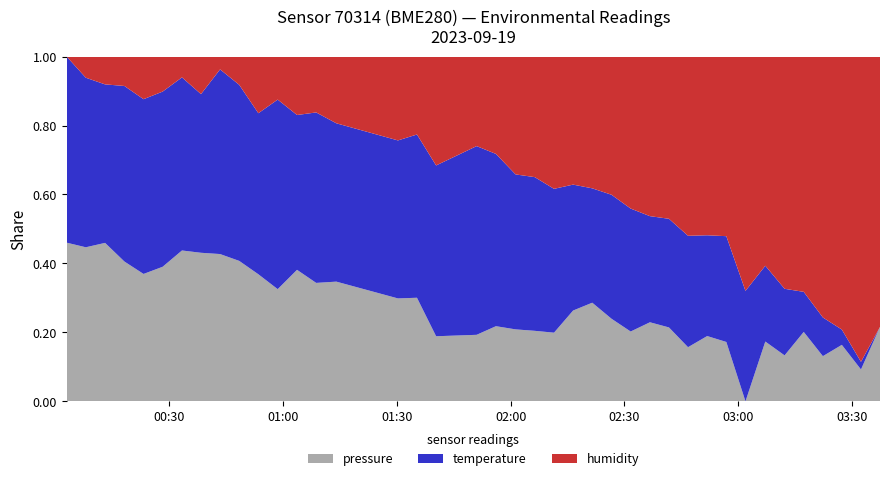

Reading left to right, transcribe all the data shown in this chart.

pressure: 2023-09-19T00:02:54=99266.5	2023-09-19T00:07:57=99268.3	2023-09-19T00:13:02=99274.5	2023-09-19T00:18:08=99261.3	2023-09-19T00:23:11=99257.8	2023-09-19T00:28:13=99258.8	2023-09-19T00:33:19=99261.6	2023-09-19T00:38:20=99266.0	2023-09-19T00:43:22=99258.1	2023-09-19T00:48:25=99258.1	2023-09-19T00:53:28=99255.6	2023-09-19T00:58:34=99246.8	2023-09-19T01:03:40=99258.3	2023-09-19T01:08:43=99250.4	2023-09-19T01:14:02=99253.1	2023-09-19T01:30:17=99249.4	2023-09-19T01:35:18=99247.0	2023-09-19T01:40:21=99236.3	2023-09-19T01:51:02=99234.7	2023-09-19T01:56:08=99237.5	2023-09-19T02:01:19=99236.1	2023-09-19T02:06:22=99235.2	2023-09-19T02:11:27=99234.6	2023-09-19T02:16:29=99240.8	2023-09-19T02:21:32=99243.7	2023-09-19T02:26:37=99238.4	2023-09-19T02:31:40=99235.7	2023-09-19T02:36:45=99238.5	2023-09-19T02:41:46=99236.0	2023-09-19T02:46:48=99231.5	2023-09-19T02:51:51=99233.5	2023-09-19T02:56:54=99232.5	2023-09-19T03:01:57=99220.3	2023-09-19T03:07:11=99232.1	2023-09-19T03:12:16=99228.8	2023-09-19T03:17:19=99234.4	2023-09-19T03:22:22=99228.2	2023-09-19T03:27:22=99230.3	2023-09-19T03:32:25=99226.0	2023-09-19T03:37:26=99235.0
temperature: 2023-09-19T00:02:54=21.7	2023-09-19T00:07:57=21.6	2023-09-19T00:13:02=21.7	2023-09-19T00:18:08=21.6	2023-09-19T00:23:11=21.6	2023-09-19T00:28:13=21.6	2023-09-19T00:33:19=21.6	2023-09-19T00:38:20=21.6	2023-09-19T00:43:22=21.6	2023-09-19T00:48:25=21.6	2023-09-19T00:53:28=21.6	2023-09-19T00:58:34=21.6	2023-09-19T01:03:40=21.6	2023-09-19T01:08:43=21.6	2023-09-19T01:14:02=21.6	2023-09-19T01:30:17=21.6	2023-09-19T01:35:18=21.6	2023-09-19T01:40:21=21.6	2023-09-19T01:51:02=21.6	2023-09-19T01:56:08=21.6	2023-09-19T02:01:19=21.5	2023-09-19T02:06:22=21.5	2023-09-19T02:11:27=21.5	2023-09-19T02:16:29=21.5	2023-09-19T02:21:32=21.5	2023-09-19T02:26:37=21.5	2023-09-19T02:31:40=21.5	2023-09-19T02:36:45=21.4	2023-09-19T02:41:46=21.4	2023-09-19T02:46:48=21.4	2023-09-19T02:51:51=21.4	2023-09-19T02:56:54=21.4	2023-09-19T03:01:57=21.4	2023-09-19T03:07:11=21.4	2023-09-19T03:12:16=21.4	2023-09-19T03:17:19=21.3	2023-09-19T03:22:22=21.3	2023-09-19T03:27:22=21.3	2023-09-19T03:32:25=21.3	2023-09-19T03:37:26=21.3
humidity: 2023-09-19T00:02:54=83.1	2023-09-19T00:07:57=83.6	2023-09-19T00:13:02=83.8	2023-09-19T00:18:08=83.8	2023-09-19T00:23:11=84.1	2023-09-19T00:28:13=83.9	2023-09-19T00:33:19=83.5	2023-09-19T00:38:20=84.0	2023-09-19T00:43:22=83.4	2023-09-19T00:48:25=83.7	2023-09-19T00:53:28=84.3	2023-09-19T00:58:34=83.9	2023-09-19T01:03:40=84.4	2023-09-19T01:08:43=84.2	2023-09-19T01:14:02=84.5	2023-09-19T01:30:17=85.0	2023-09-19T01:35:18=84.7	2023-09-19T01:40:21=85.2	2023-09-19T01:51:02=84.6	2023-09-19T01:56:08=84.8	2023-09-19T02:01:19=85.1	2023-09-19T02:06:22=85.1	2023-09-19T02:11:27=85.3	2023-09-19T02:16:29=85.4	2023-09-19T02:21:32=85.6	2023-09-19T02:26:37=85.5	2023-09-19T02:31:40=85.7	2023-09-19T02:36:45=86.0	2023-09-19T02:41:46=85.8	2023-09-19T02:46:48=86.0	2023-09-19T02:51:51=85.9	2023-09-19T02:56:54=86.0	2023-09-19T03:01:57=86.3	2023-09-19T03:07:11=86.3	2023-09-19T03:12:16=86.5	2023-09-19T03:17:19=86.9	2023-09-19T03:22:22=86.7	2023-09-19T03:27:22=86.9	2023-09-19T03:32:25=87.4	2023-09-19T03:37:26=87.3